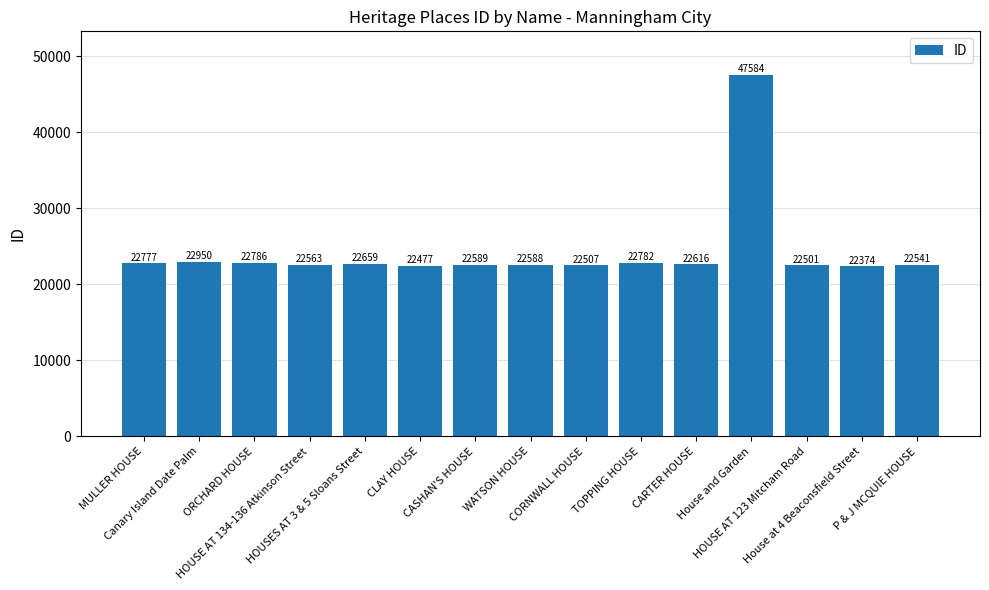

What is the minimum value shown in the chart?

22374